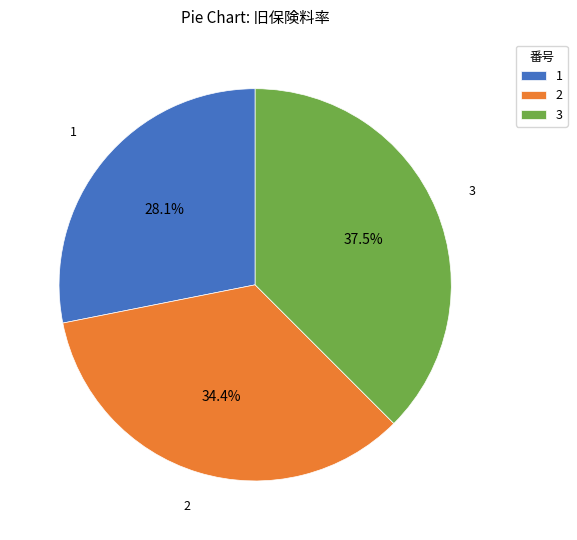

Rank the categories by value from lowest to highest.

1, 2, 3